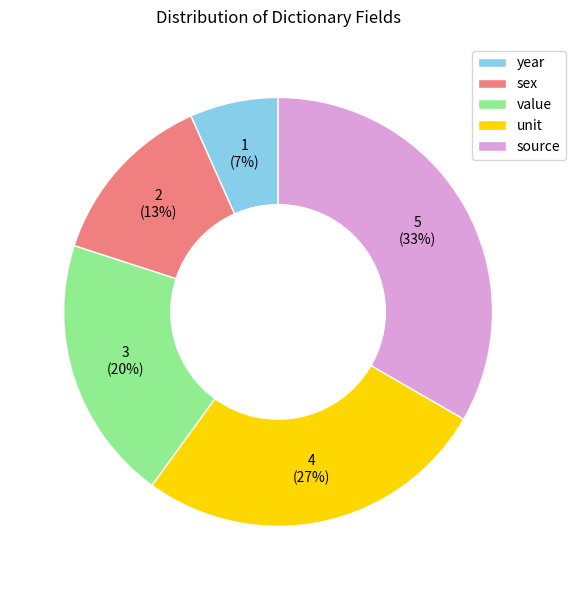

The source slice represents 41% of the pie. True or false?

False